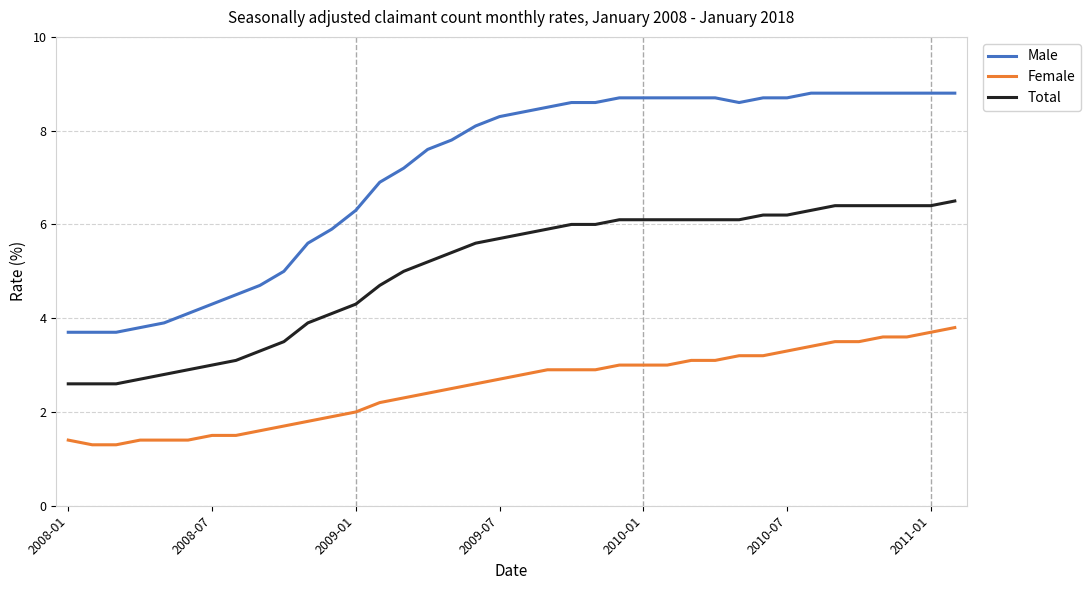

Which series has the largest range (max minus min)?

Male